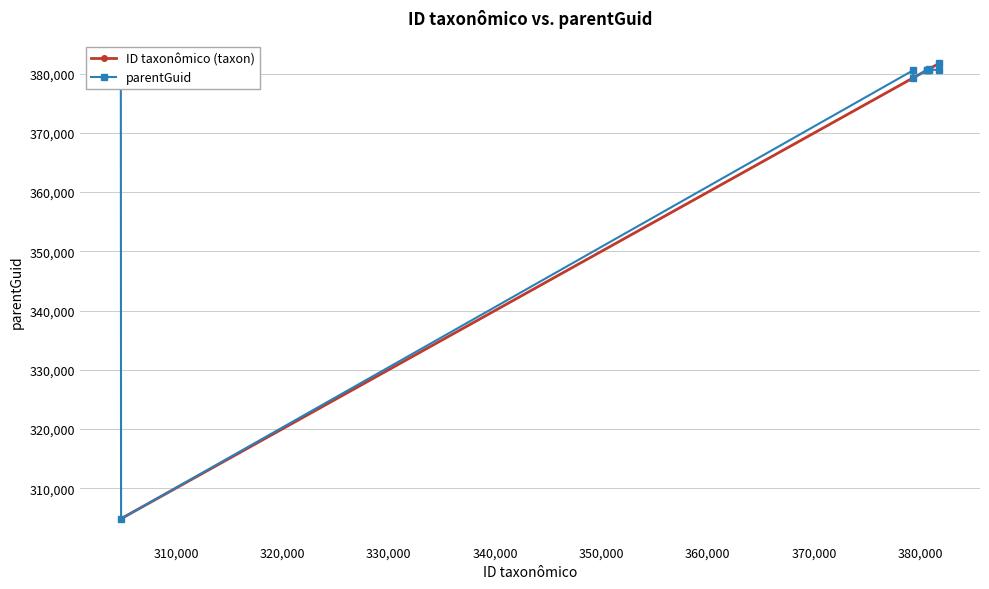

What is the lowest value of the ID taxonômico (taxon) series?

304824